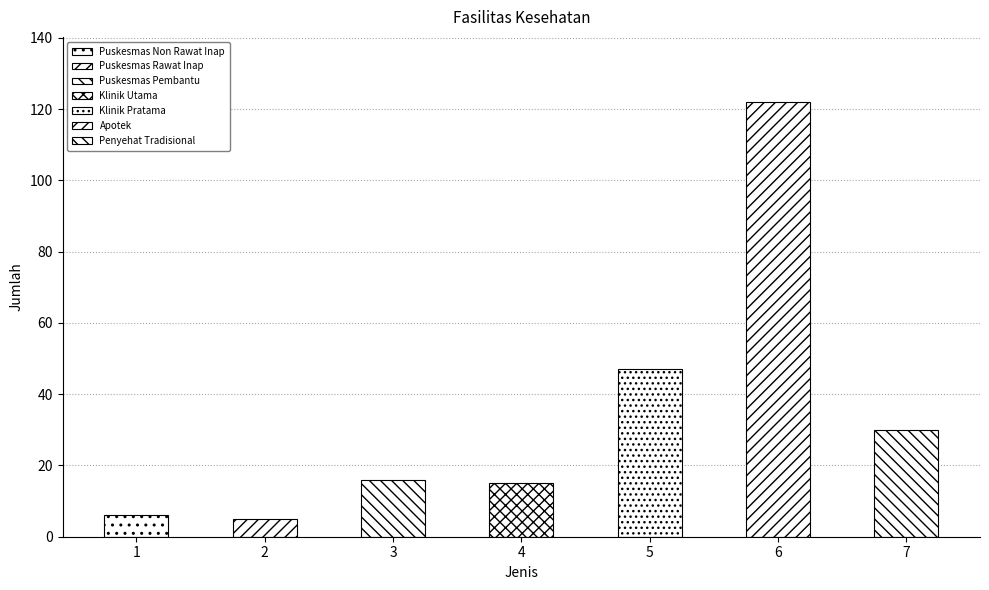

Reading left to right, transcribe all the data shown in this chart.

6	5	16	15	47	122	30